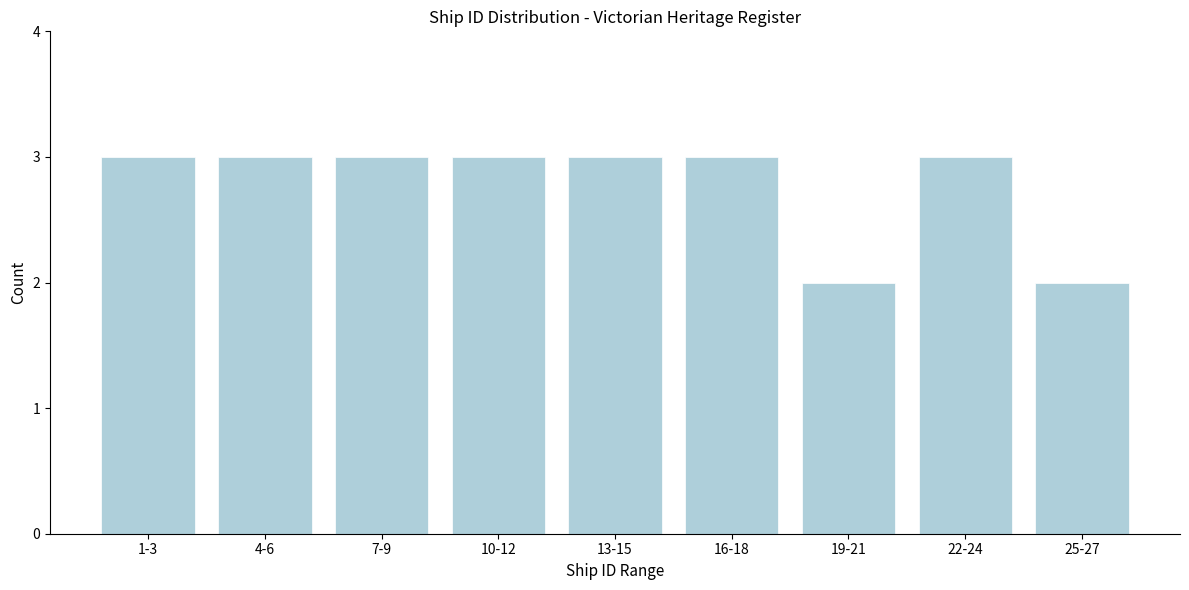

Reading left to right, transcribe all the data shown in this chart.

3	3	3	3	3	3	2	3	2